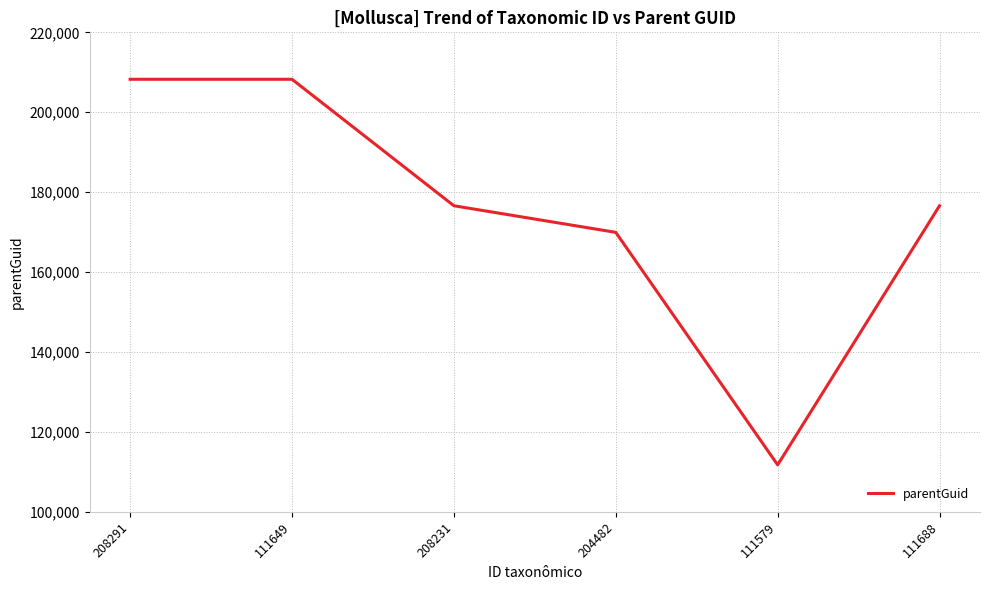

True or false: the data has more than 2 interior local peaks.

False